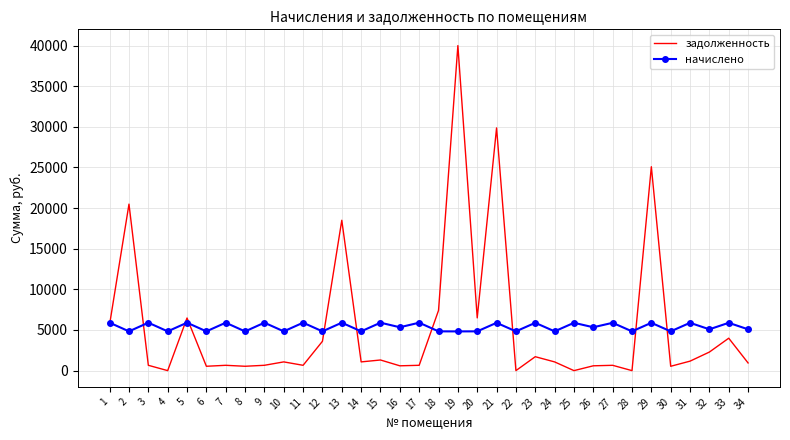

Rank the series at 27 from lowest to highest value.

задолженность, начислено